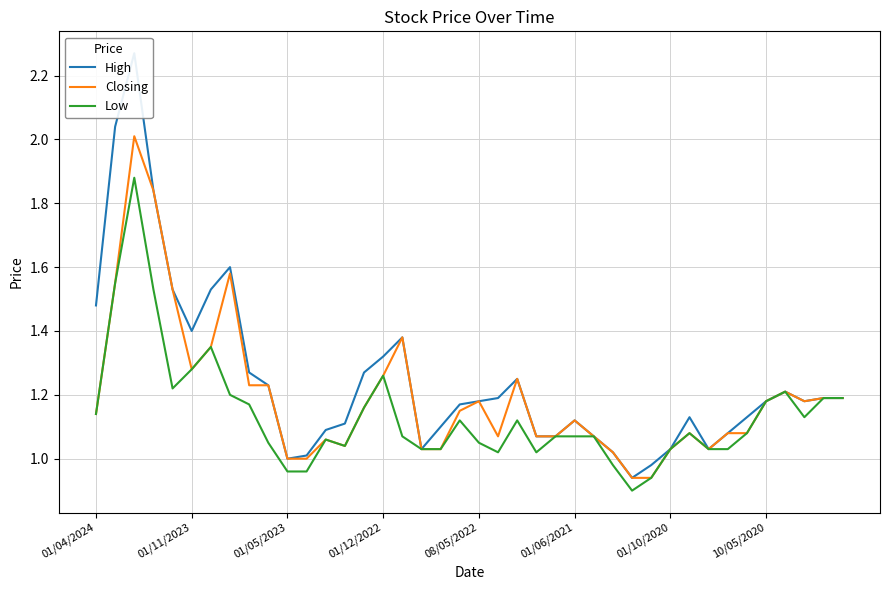

What is the difference between the second highest and minimum values in the Closing series?

0.9